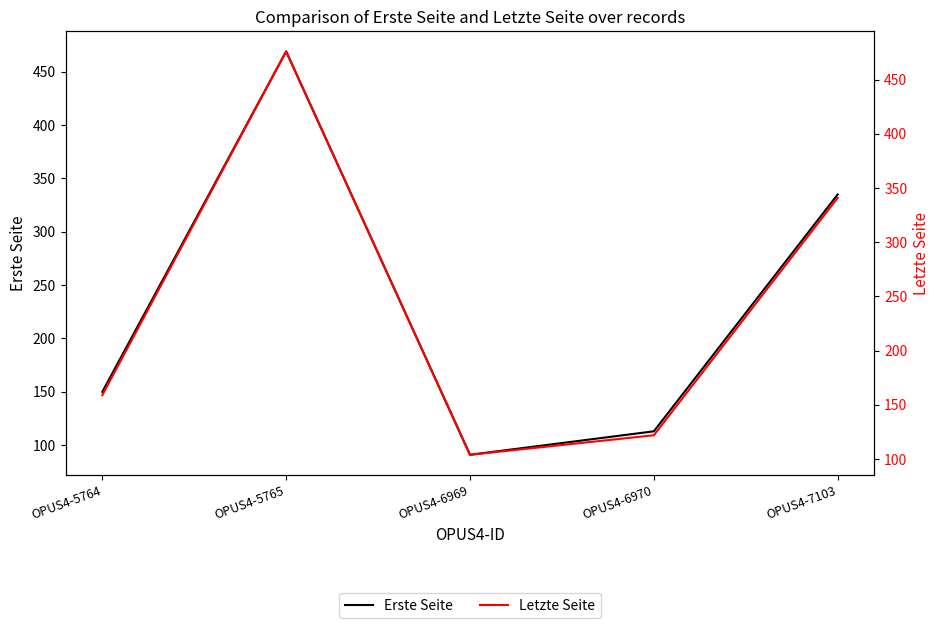

Where is Letzte Seite nearest to the value 290?

OPUS4-7103